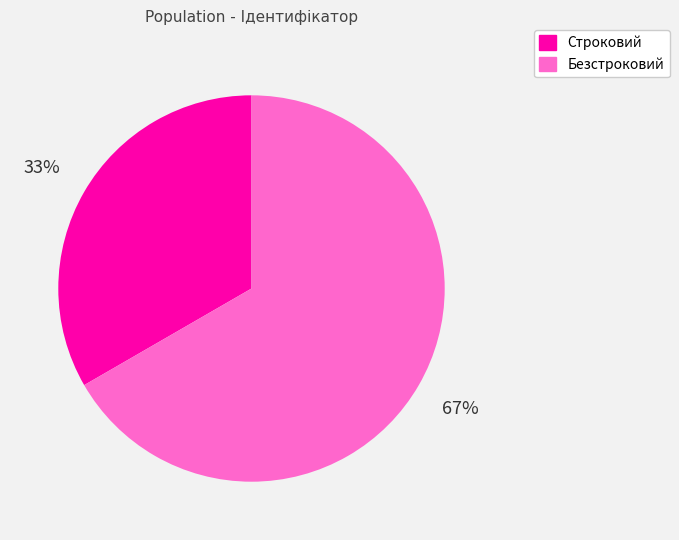

Between Строковий and Безстроковий, which is larger?

Безстроковий